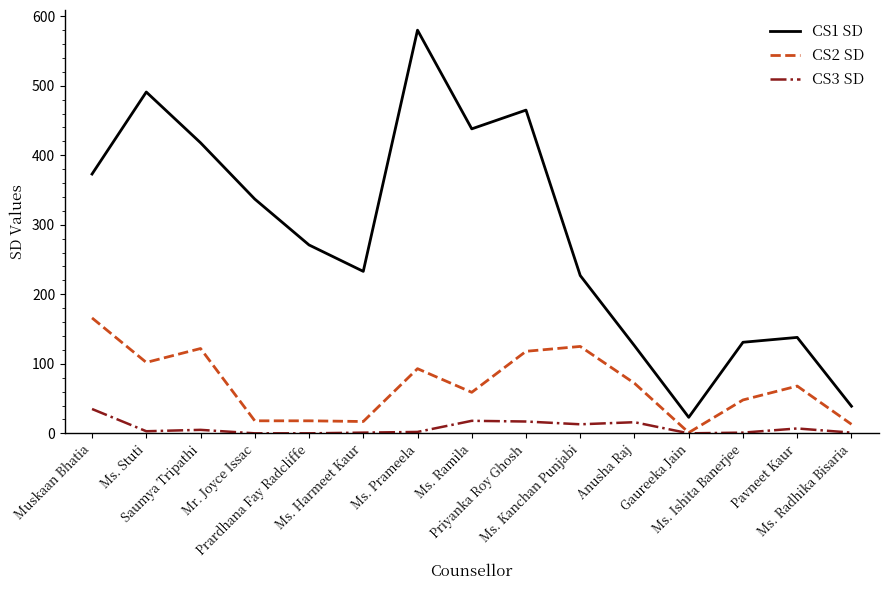

The CS1 SD series shows 204 at Pavneet Kaur. True or false?

False